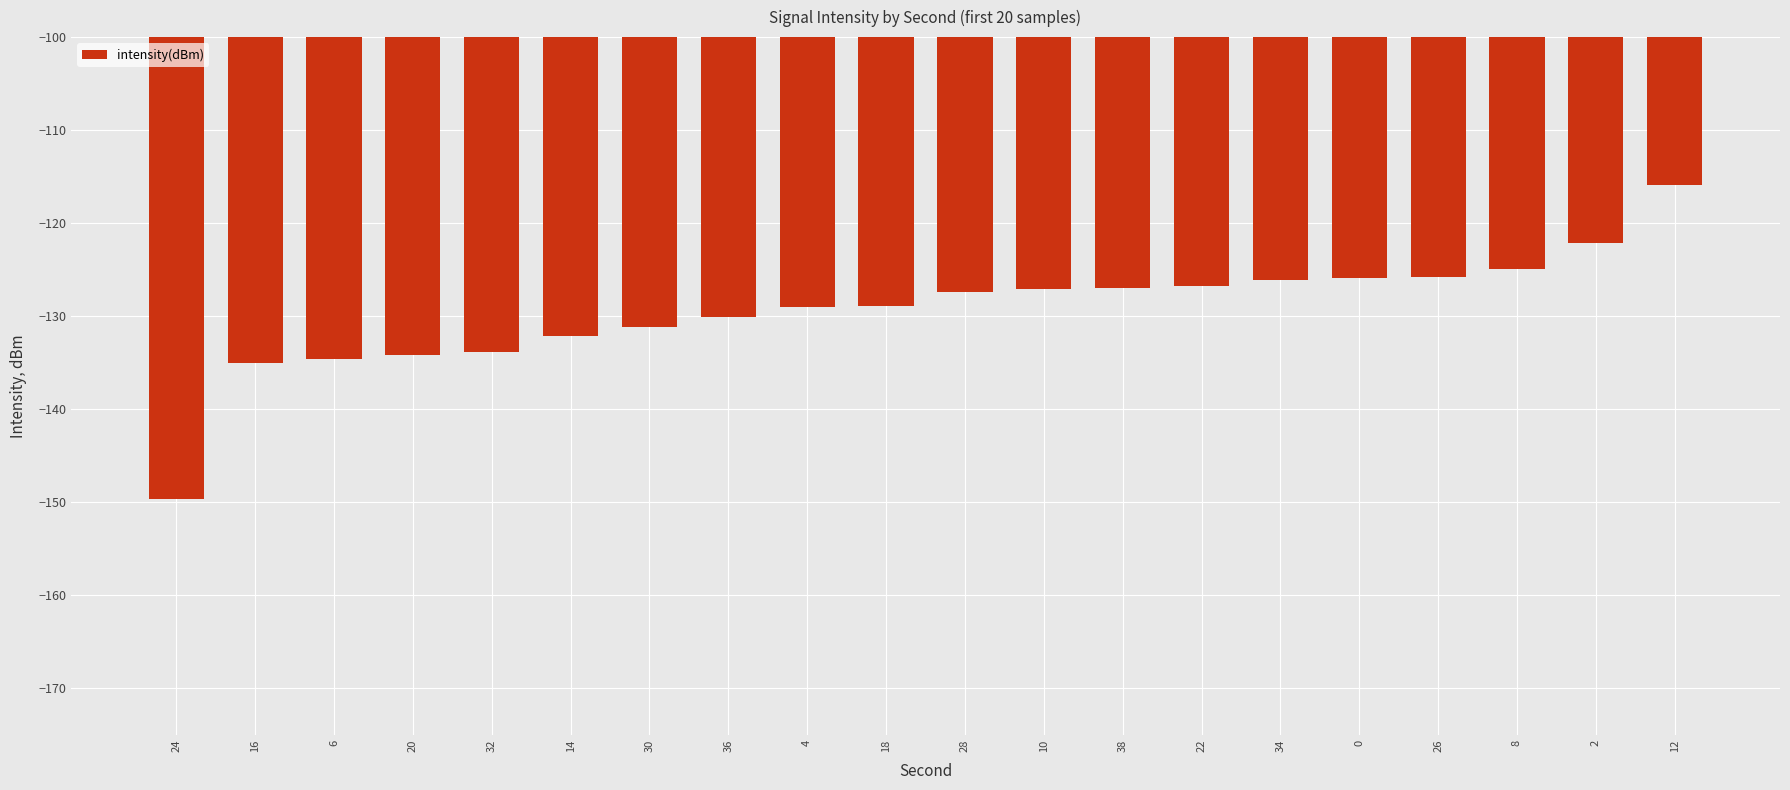

Count the number of categories in the chart.

20